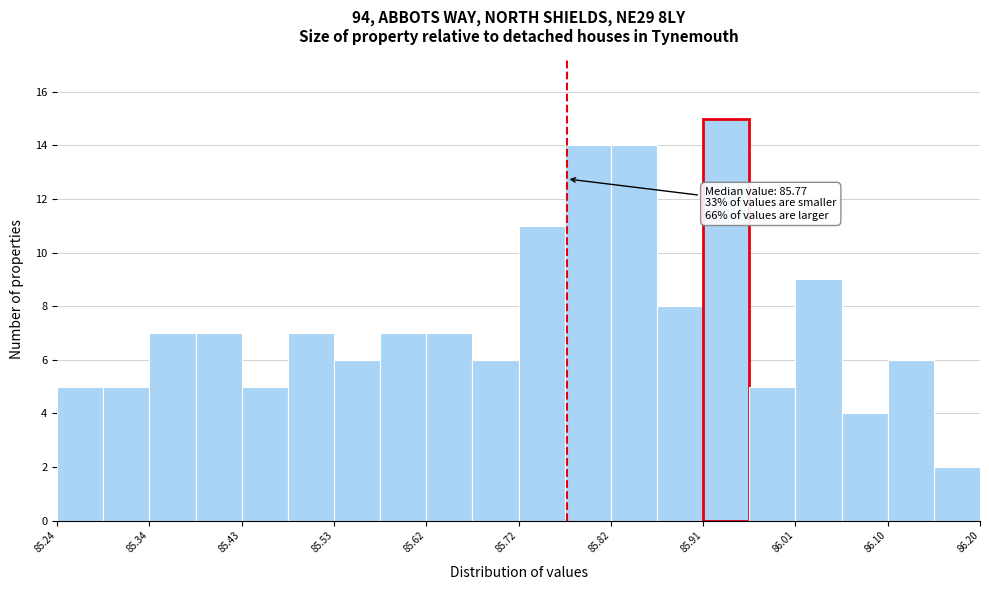

Over which range of the x-axis is the bar tallest?

85.912 to 85.960